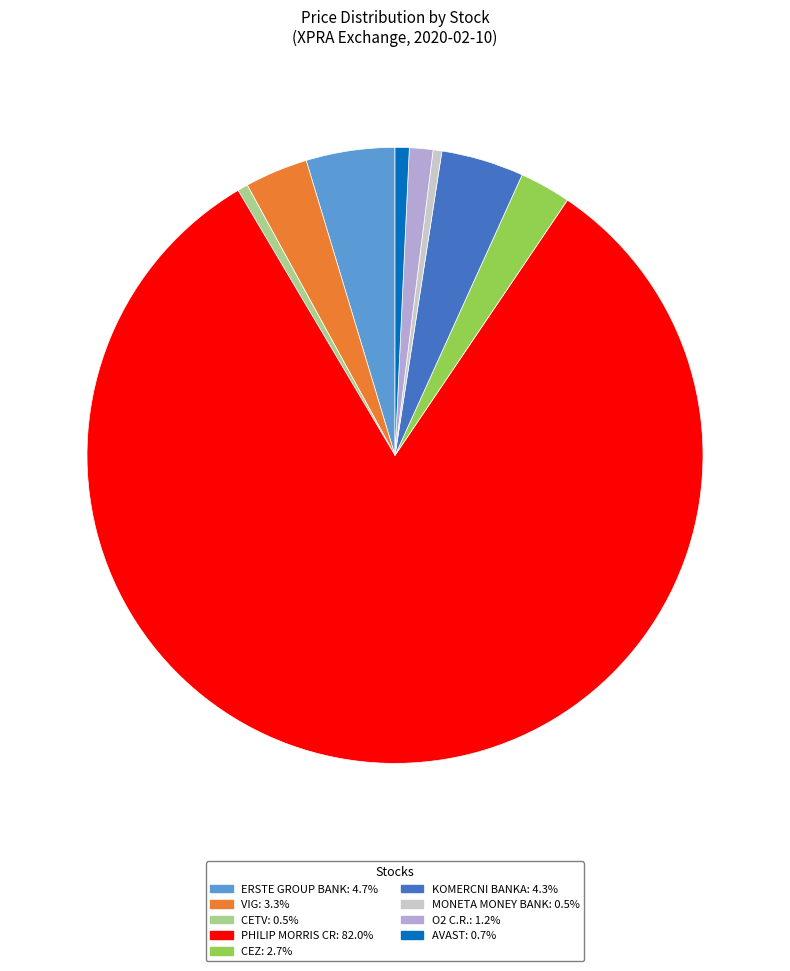

How many slices are in this pie chart?

9